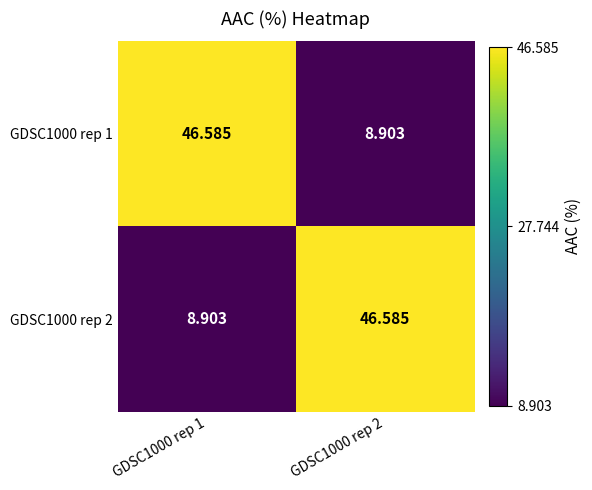

What is the total value across all series at GDSC1000 rep 1?

55.5